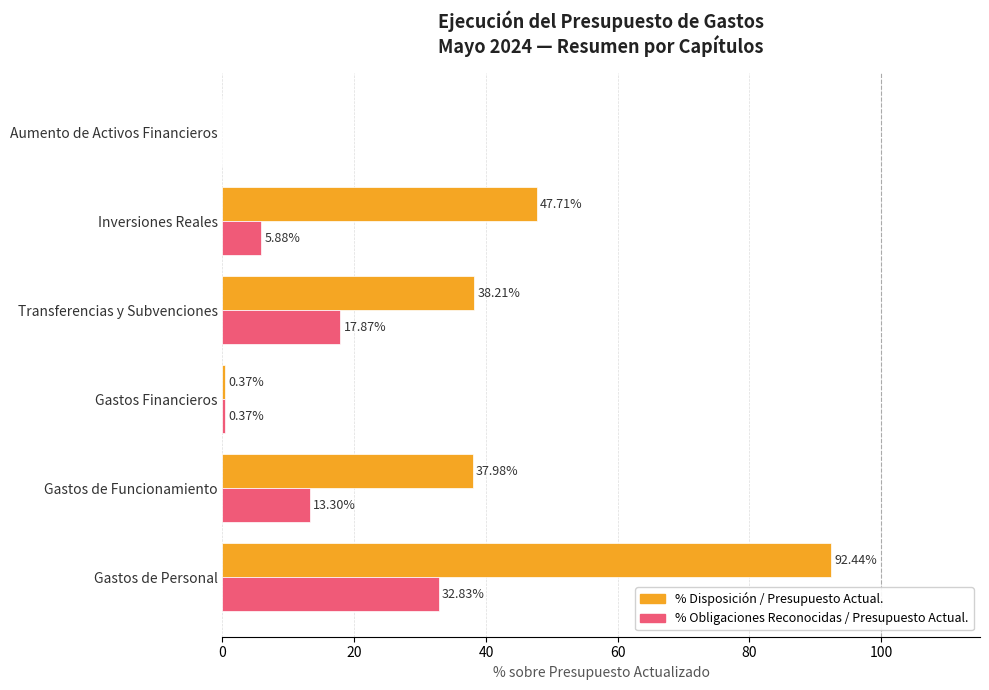

At which category does the chart reach its peak across all series?

Gastos de Personal